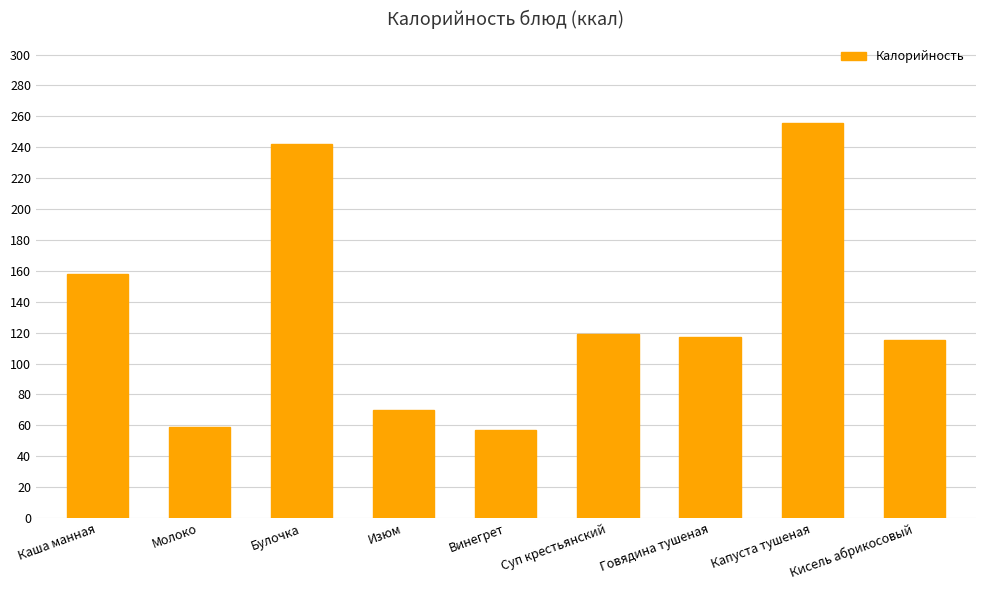

How many bars are there in total?

9